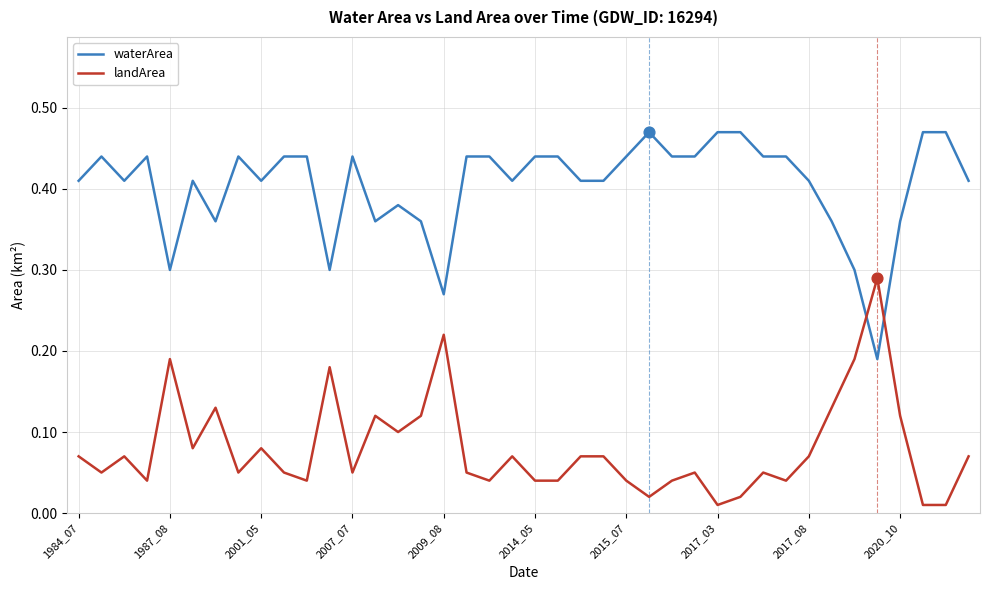

Which series has the largest total across all categories?

waterArea